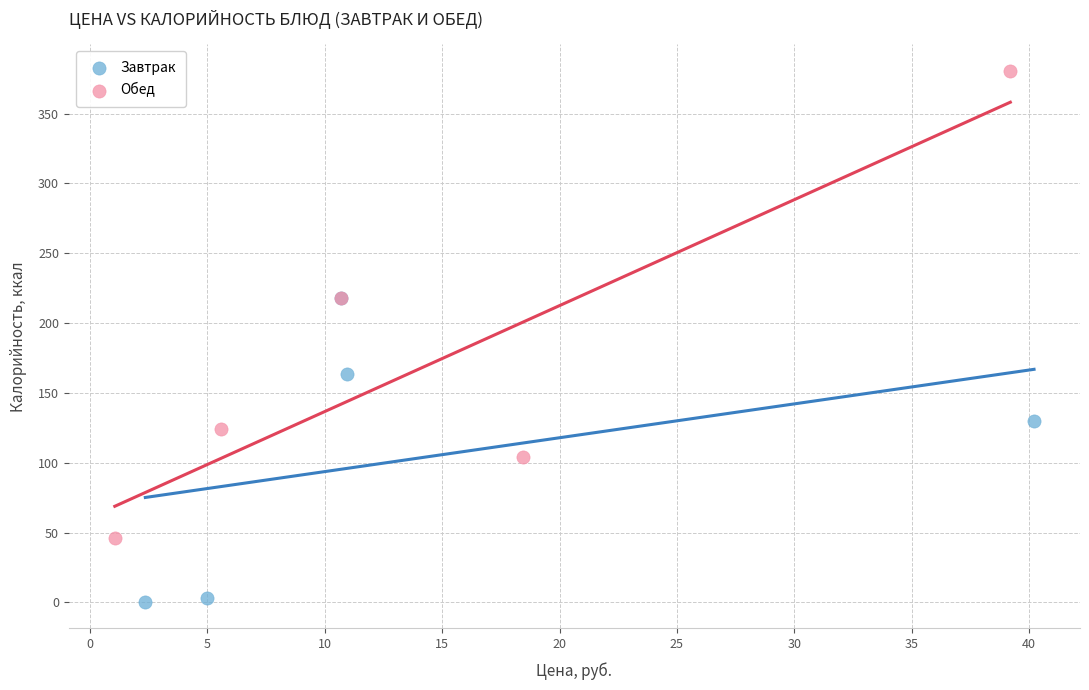

Which series reaches the minimum Y coordinate?

Завтрак